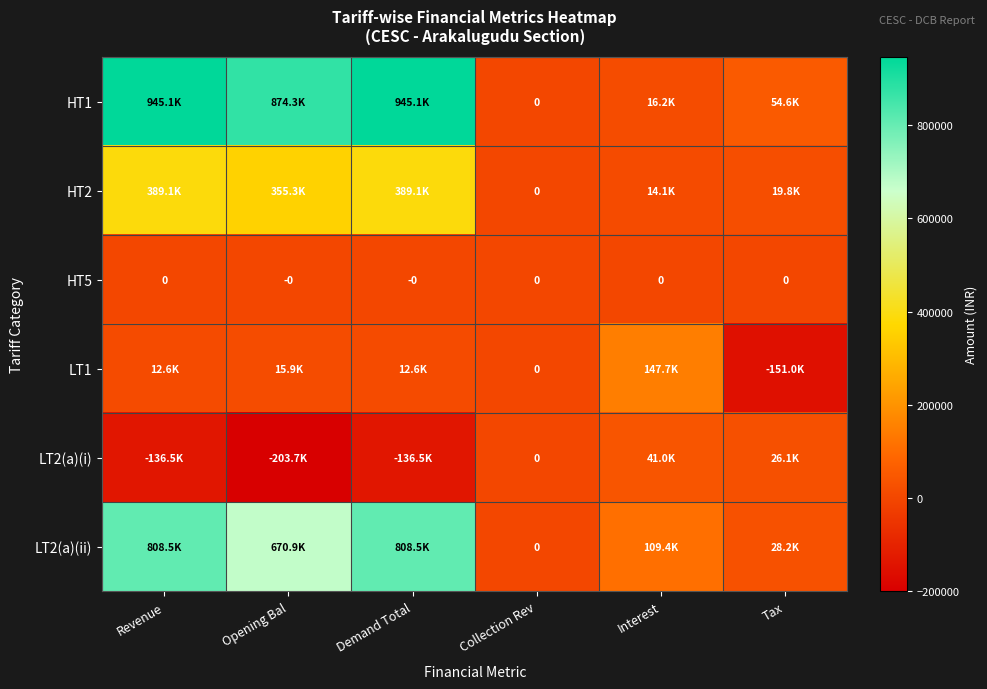

At which category is the sum across all series the highest?

Revenue